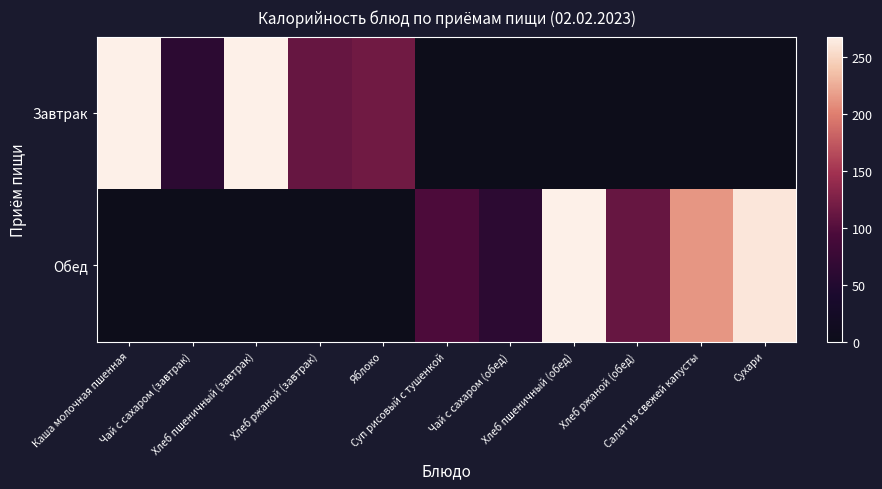

Reading left to right, list all the values displayed in this chart.

Завтрак: Каша молочная пшенная=267.5	Чай с сахаром (завтрак)=61.5	Хлеб пшеничный (завтрак)=267.6	Хлеб ржаной (завтрак)=111.6	Яблоко=118.0	Суп рисовый с тушенкой=0.0	Чай с сахаром (обед)=0.0	Хлеб пшеничный (обед)=0.0	Хлеб ржаной (обед)=0.0	Салат из свежей капусты=0.0	Сухари=0.0
Обед: Каша молочная пшенная=0.0	Чай с сахаром (завтрак)=0.0	Хлеб пшеничный (завтрак)=0.0	Хлеб ржаной (завтрак)=0.0	Яблоко=0.0	Суп рисовый с тушенкой=96.1	Чай с сахаром (обед)=61.5	Хлеб пшеничный (обед)=267.6	Хлеб ржаной (обед)=111.6	Салат из свежей капусты=212.7	Сухари=260.4